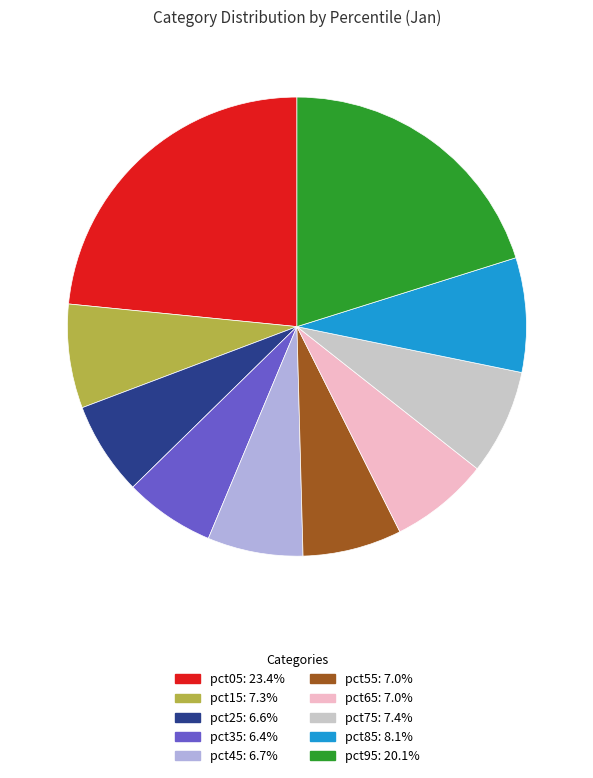

Is there any slice that represents more than half of the pie?

No